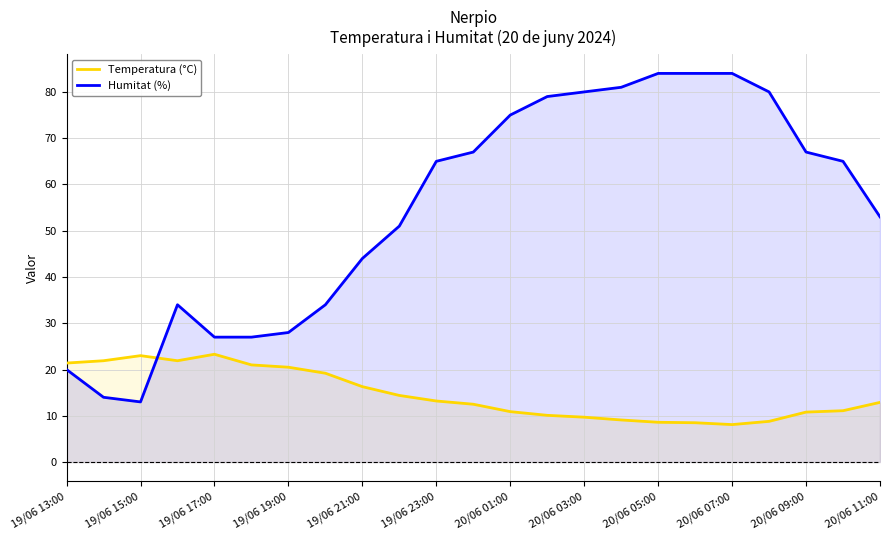

What are all the series names shown in the legend?

Temperatura (°C), Humitat (%)